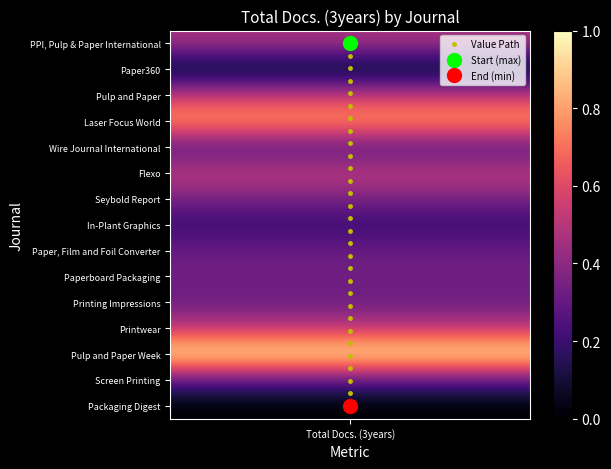

Reading left to right, list all the values displayed in this chart.

0.0	0.5	1.0	1.4	1.9	2.4	2.9	3.4	3.9	4.3	4.8	5.3	5.8	6.3	6.8	7.2	7.7	8.2	8.7	9.2	9.7	10.1	10.6	11.1	11.6	12.1	12.6	13.0	13.5	14.0